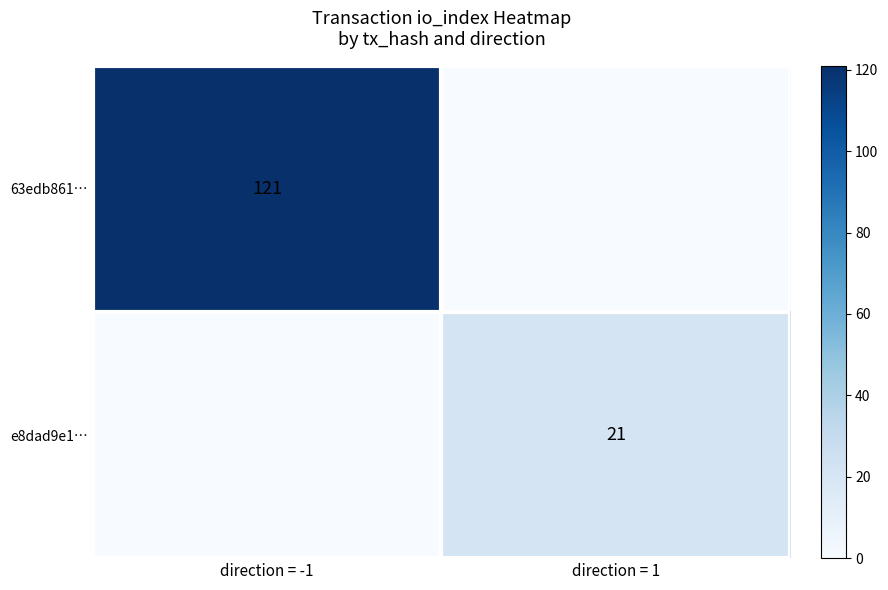

True or false: 63edb861… has a value of 216 at direction = -1.

False